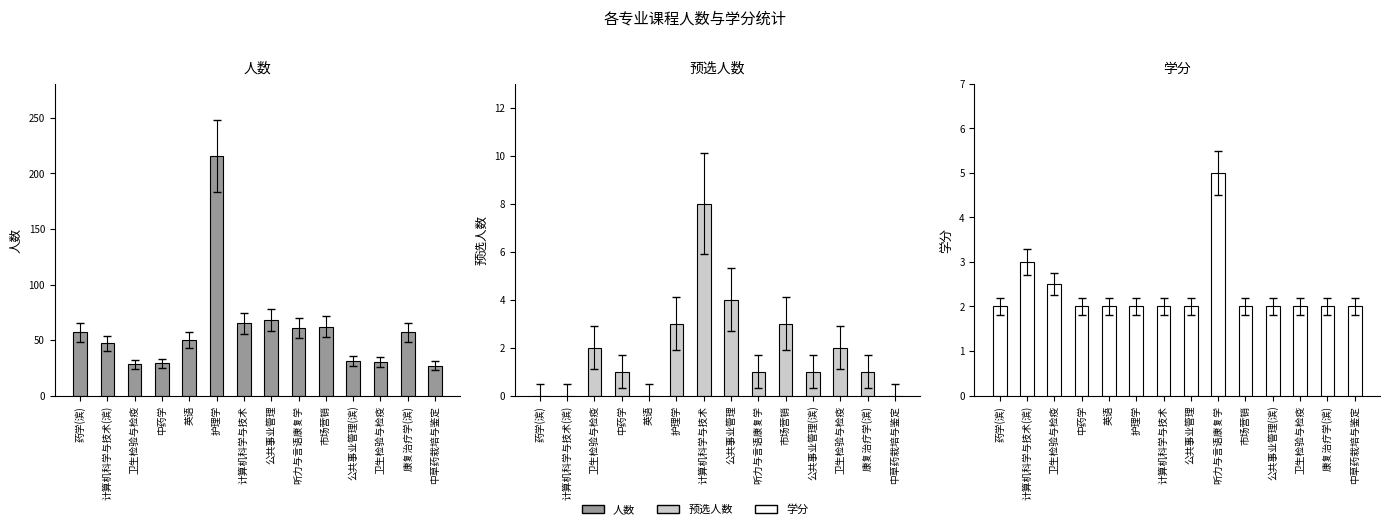

At which label is 人数 closest to 121?

公共事业管理